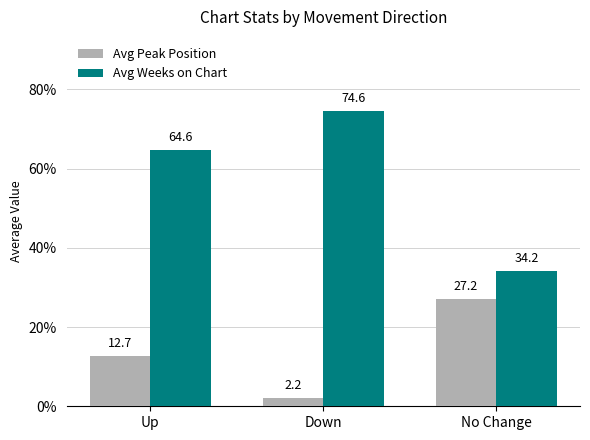

Which series changed the most between Down and No Change?

Avg Weeks on Chart